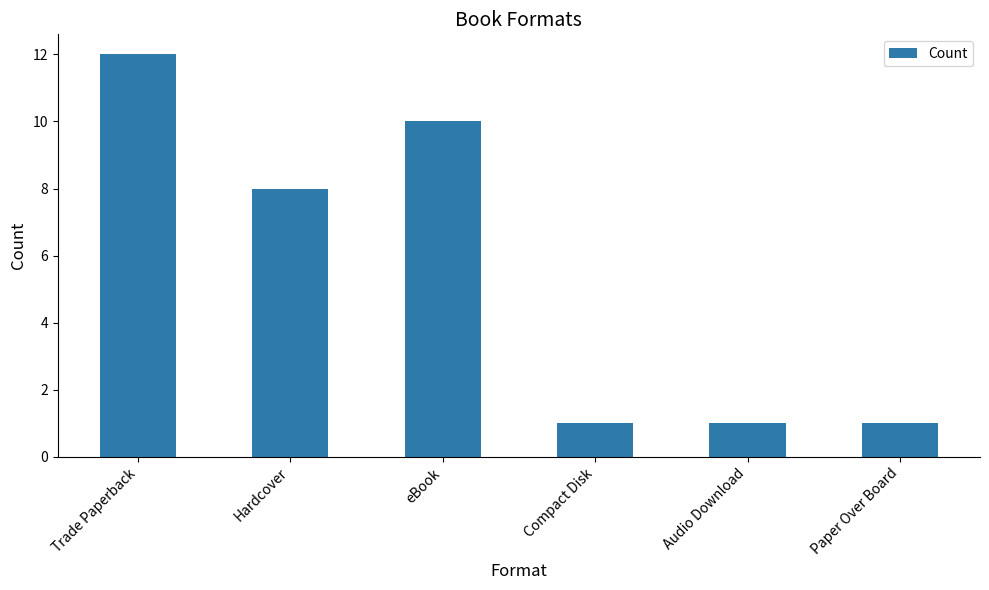

Reading left to right, what are all the values shown in this chart?

Trade Paperback=12	Hardcover=8	eBook=10	Compact Disk=1	Audio Download=1	Paper Over Board=1